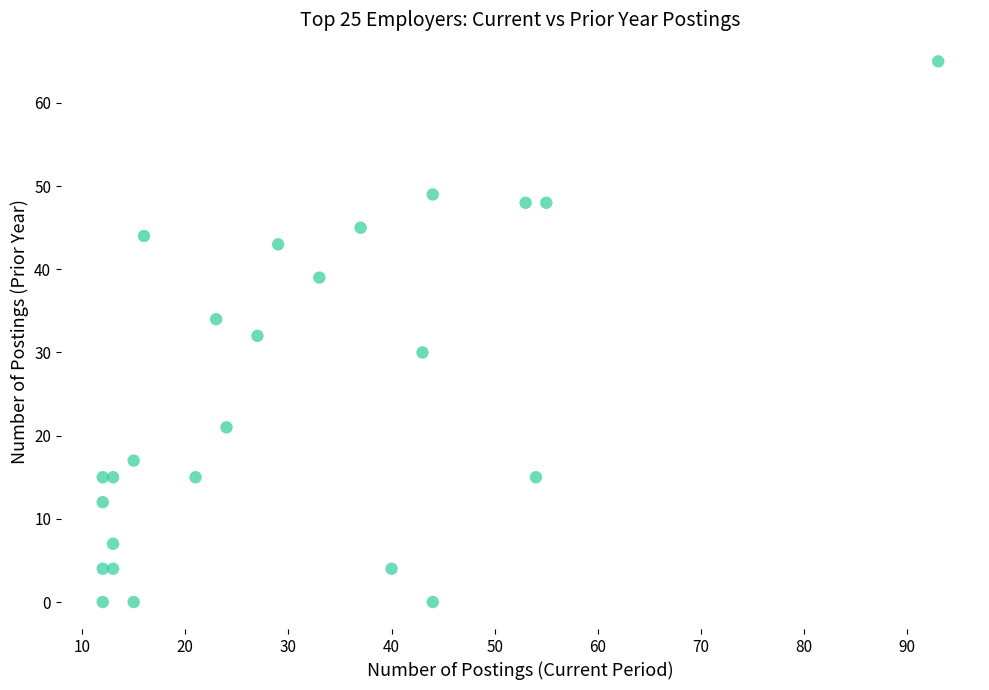

What is the range of Y values (max minus min)?

65